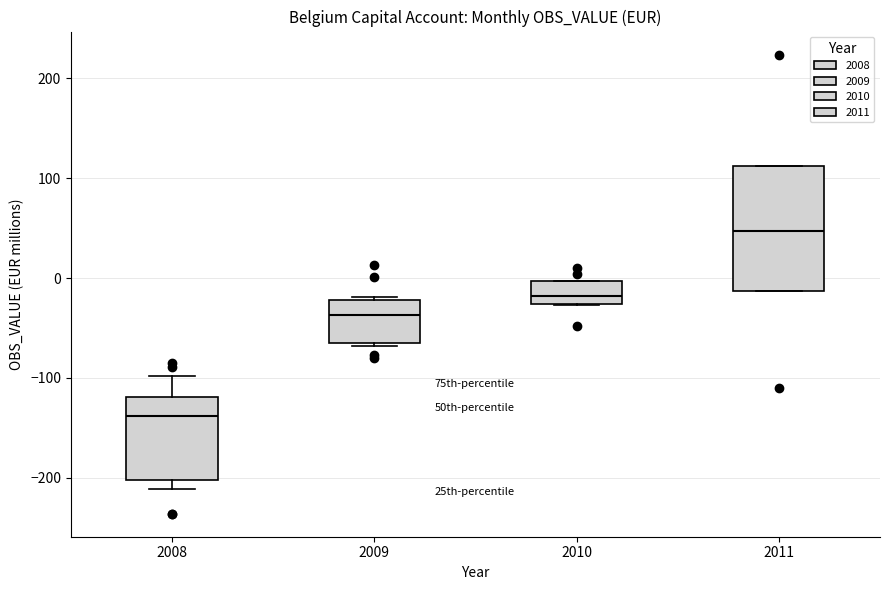

Which box's median line is the highest?

2011